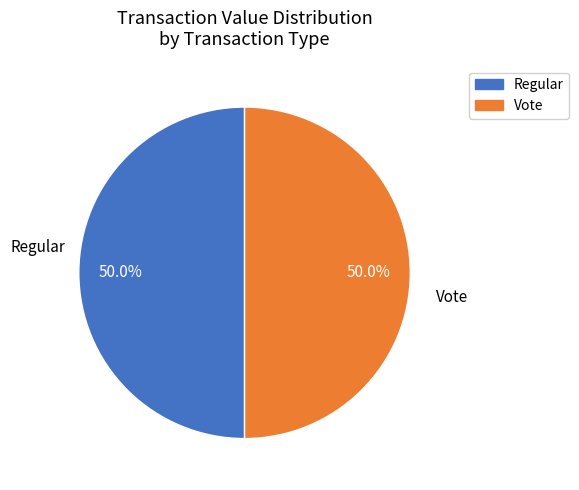

How many segments does this pie chart have?

2